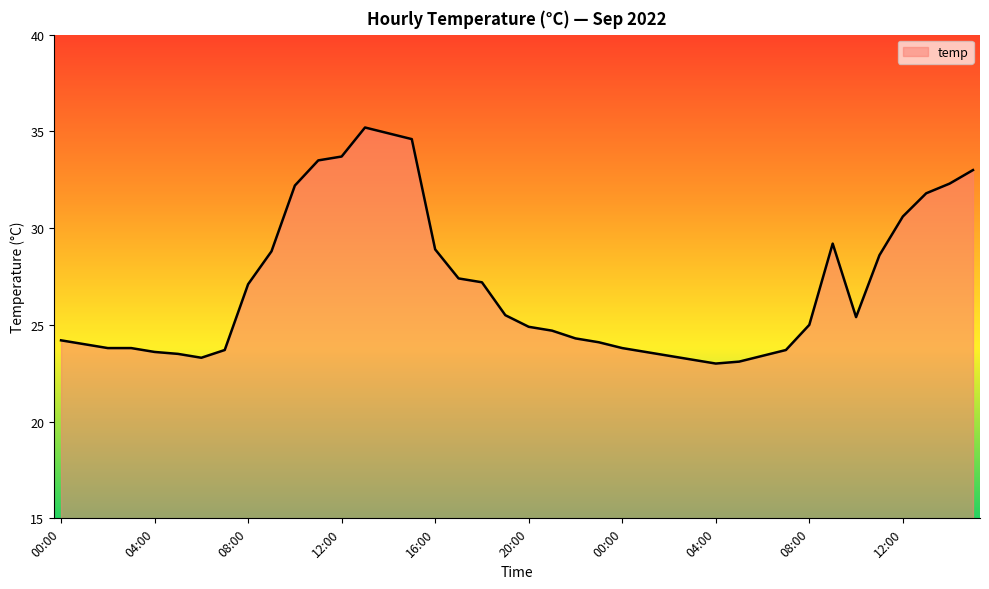

What is the minimum value shown in the chart?

23.0